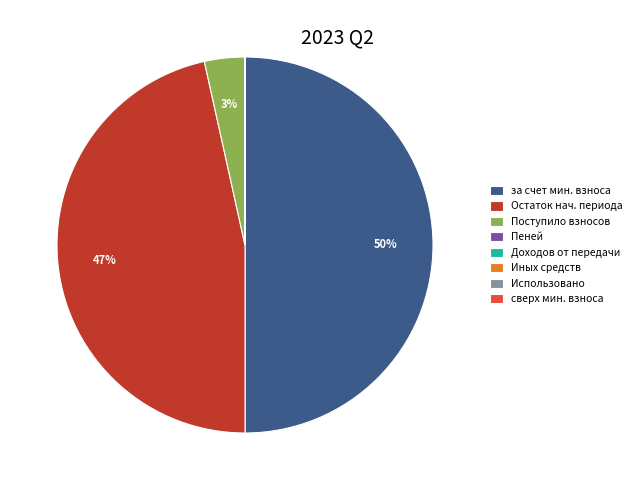

To the nearest percent, what is the average slice percentage?

12%